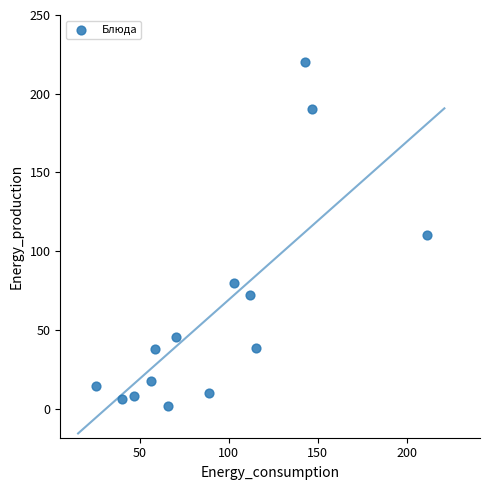

What is the range of X values (max minus min)?

185.7